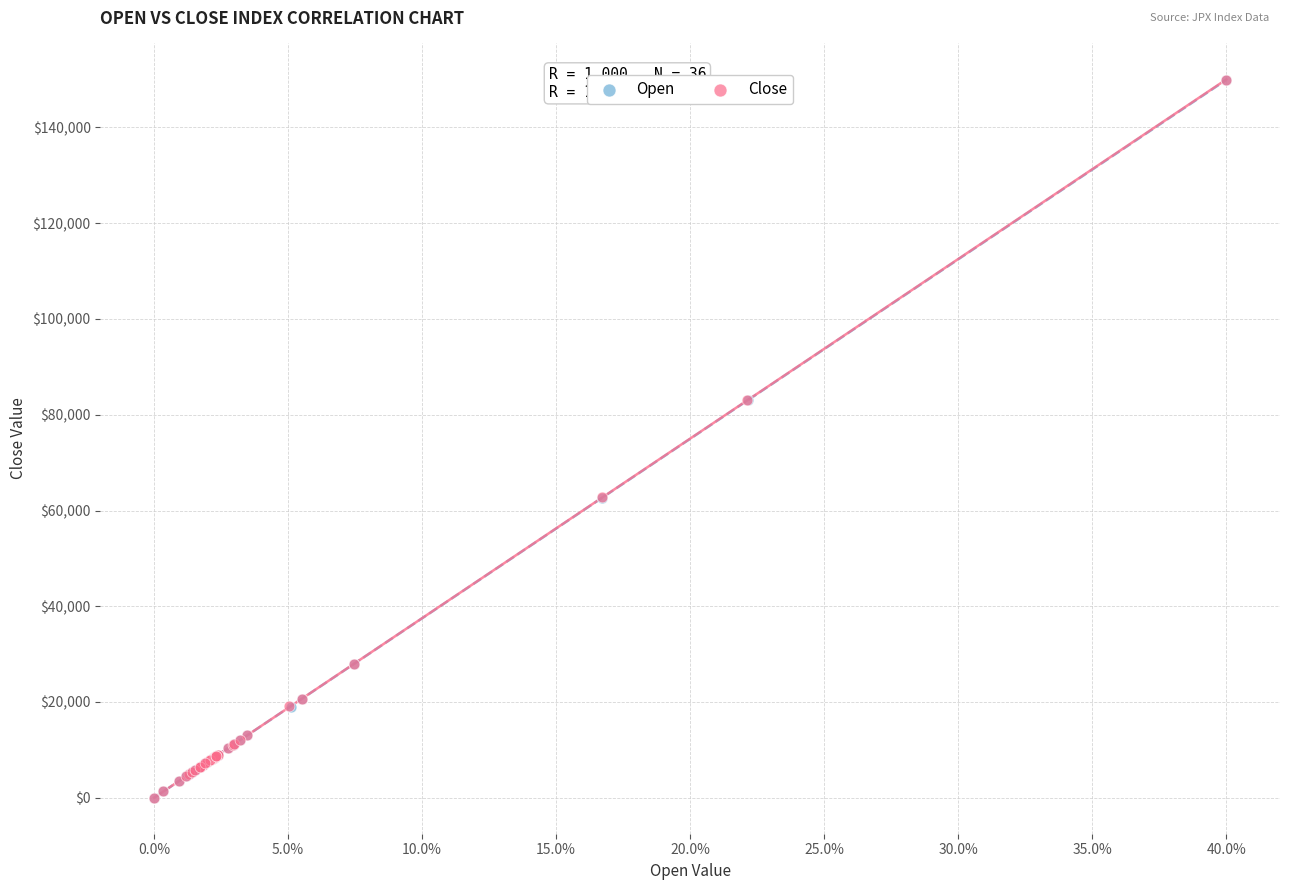

What are all the series names shown in the legend?

Open, Close